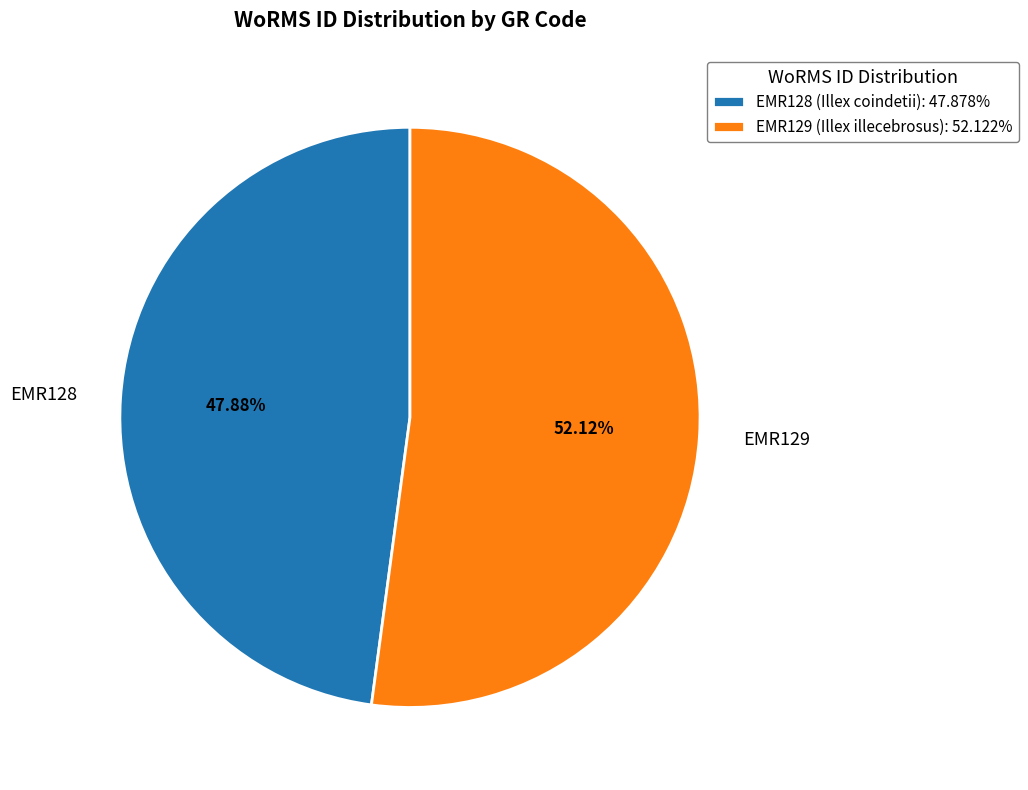

Is there a majority slice in this chart?

Yes